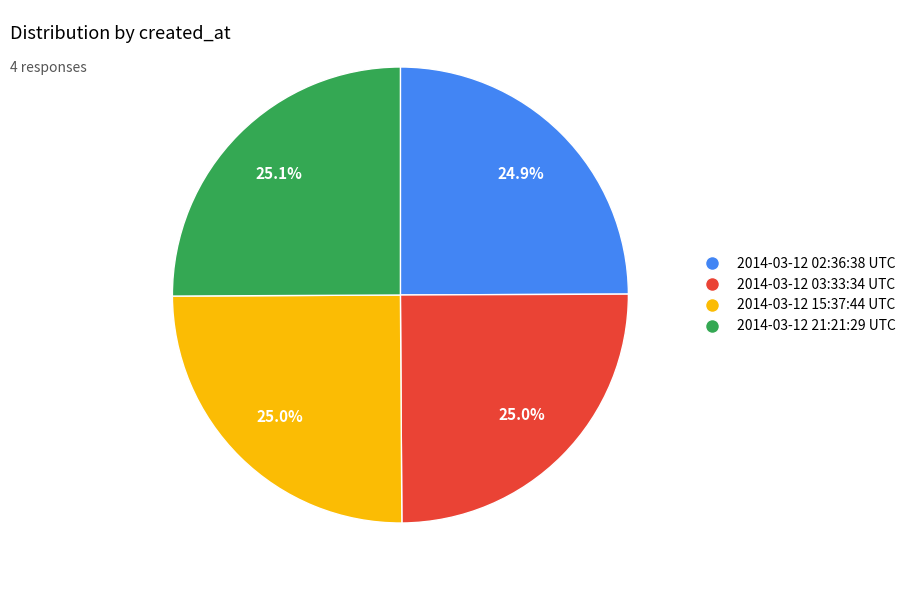

Count the number of slices in the pie.

4